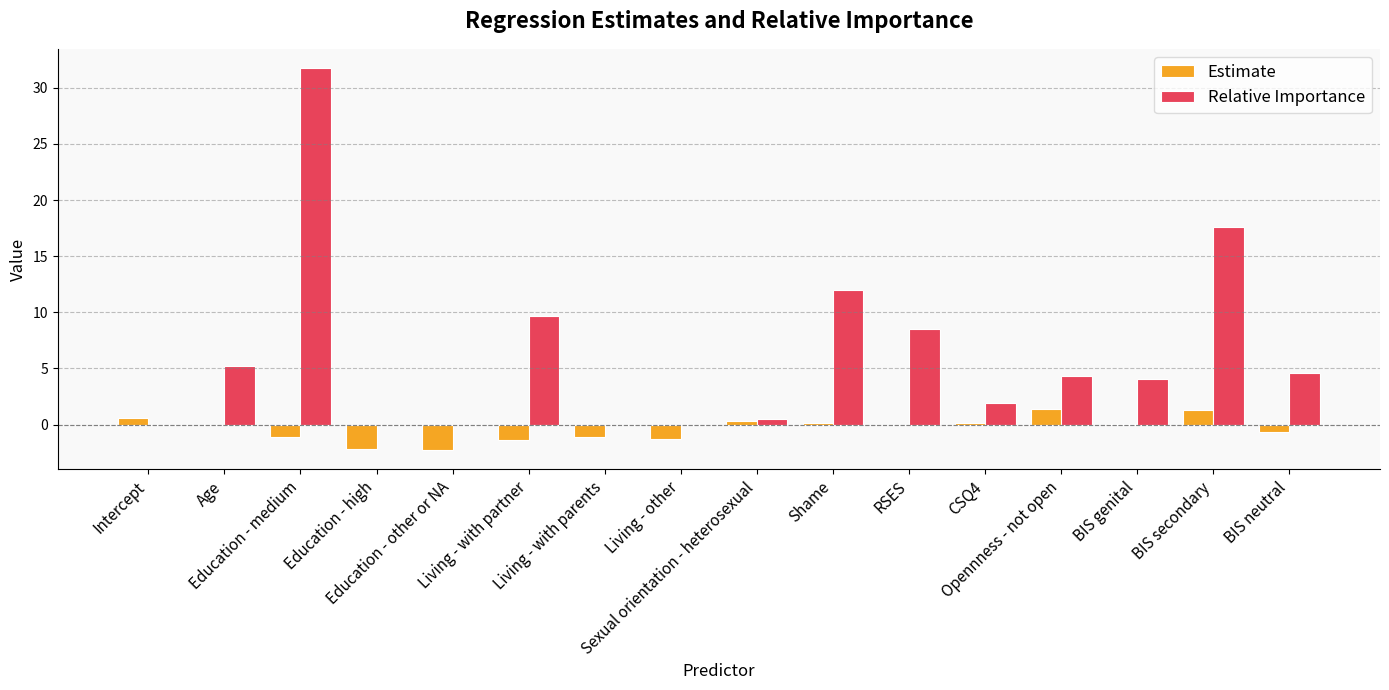

What is the maximum value for Estimate?

1.4